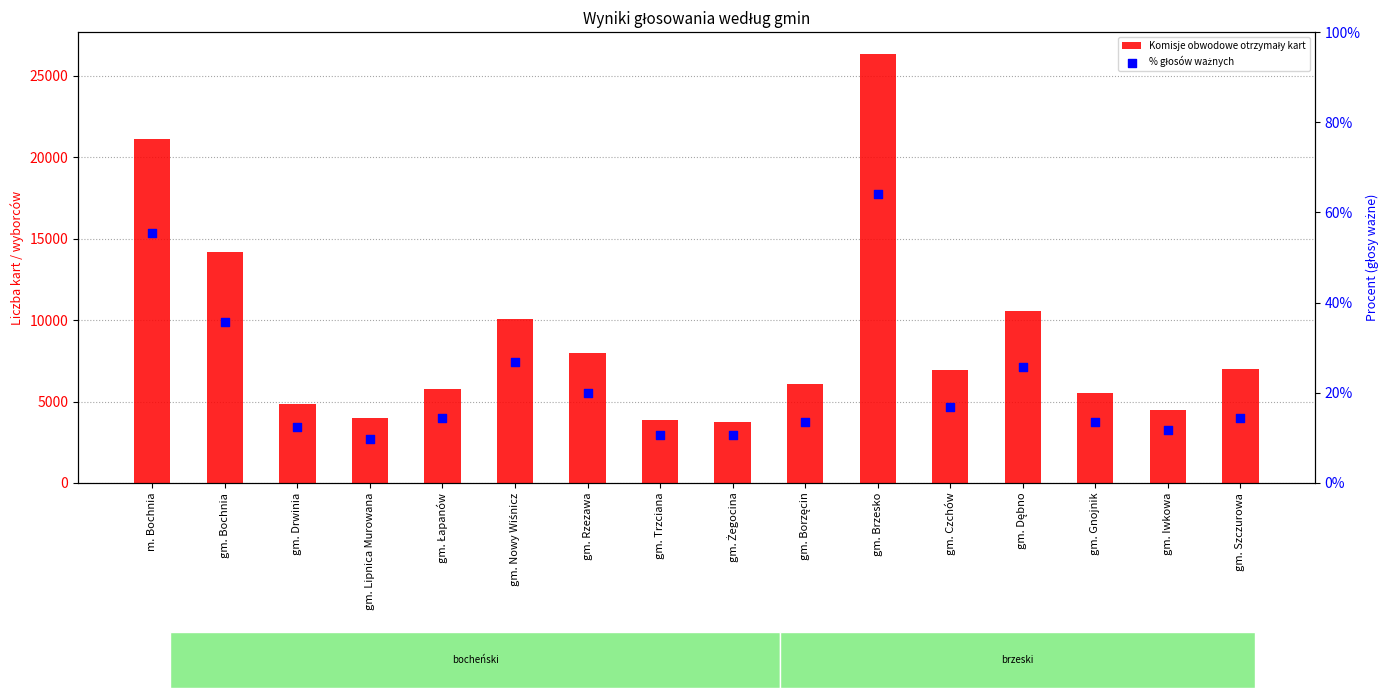

Which series has the largest total across all categories?

Komisje obwodowe otrzymały kart